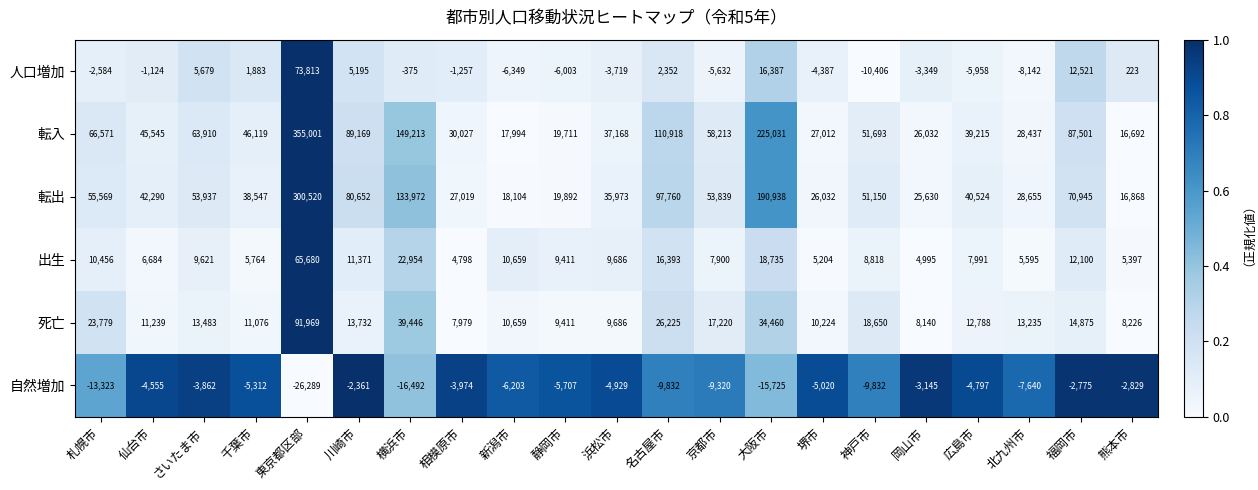

At which category does the chart reach its peak across all series?

東京都区部